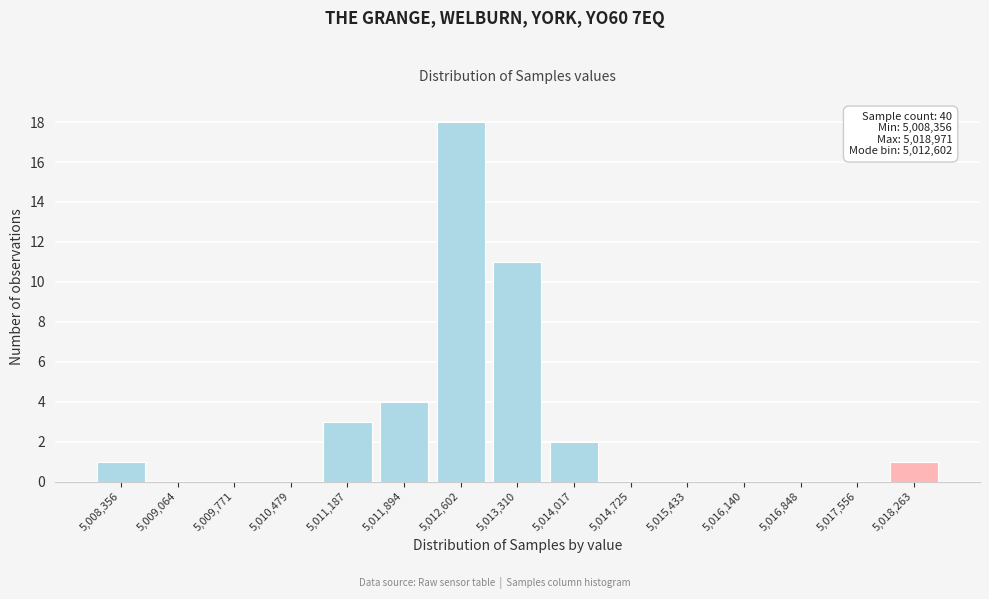

Reading right to left, what are all the values shown in this chart?

5,018,263=1	5,017,556=0	5,016,848=0	5,016,140=0	5,015,433=0	5,014,725=0	5,014,017=2	5,013,310=11	5,012,602=18	5,011,894=4	5,011,187=3	5,010,479=0	5,009,771=0	5,009,064=0	5,008,356=1